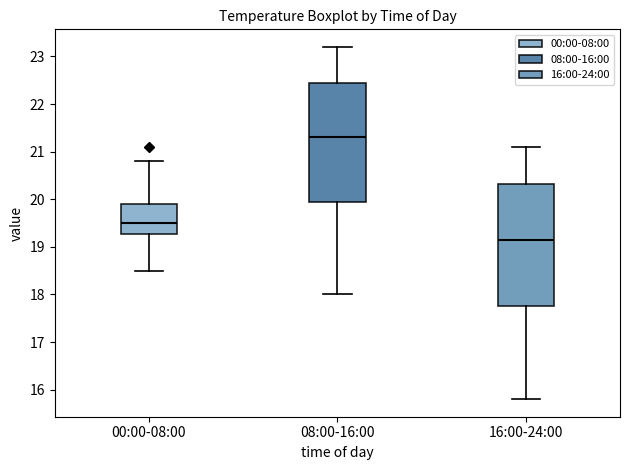

Reading left to right, transcribe this box plot: for each box, give where its median line is, the range the box spans, and where its two whiskers end, as read against the y-axis. The values are not printed on the chart, so give them approximately, as read against the axis.

00:00-08:00: median 19.5, box 19.3 to 19.9, whiskers 18.5 to 20.8
08:00-16:00: median 21.3, box 20.0 to 22.5, whiskers 18.0 to 23.2
16:00-24:00: median 19.2, box 17.8 to 20.3, whiskers 15.8 to 21.1